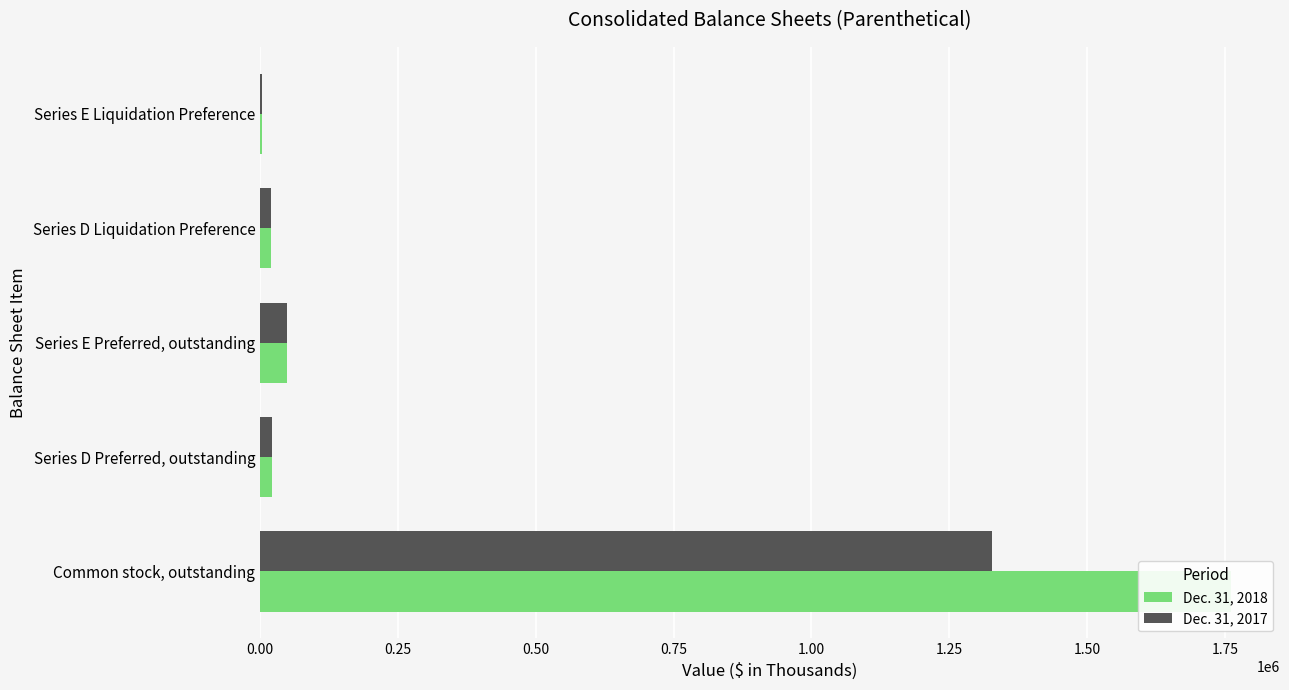

Reading left to right, transcribe all the data shown in this chart.

Dec. 31, 2018: 1761802	21027	48387	20186	3023
Dec. 31, 2017: 1327284	21027	48387	20186	3023